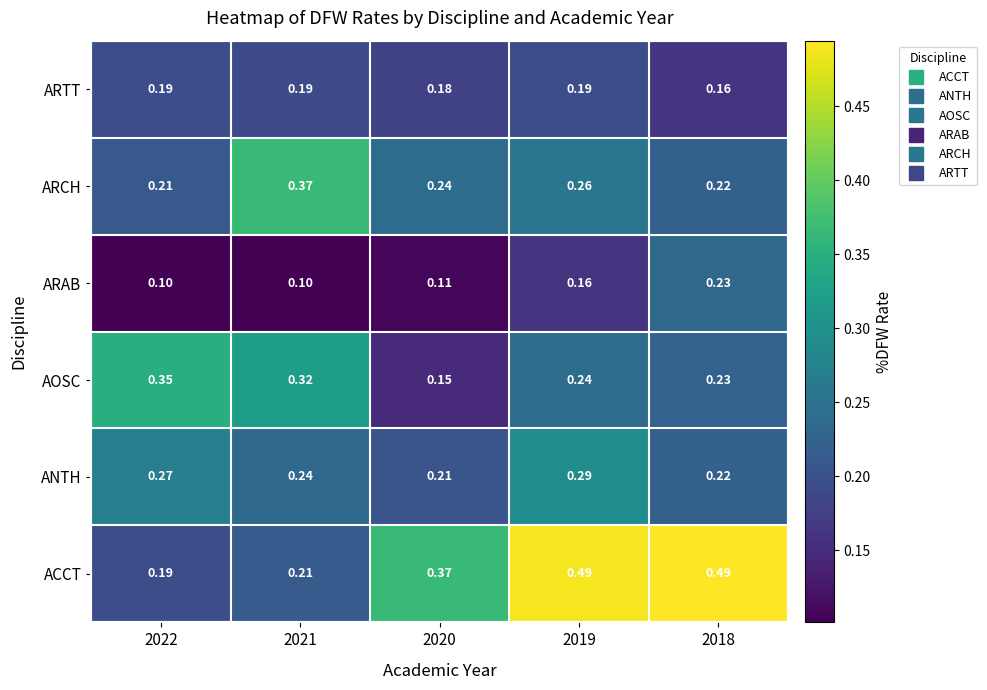

At how many categories does at least one series exceed 0?

5